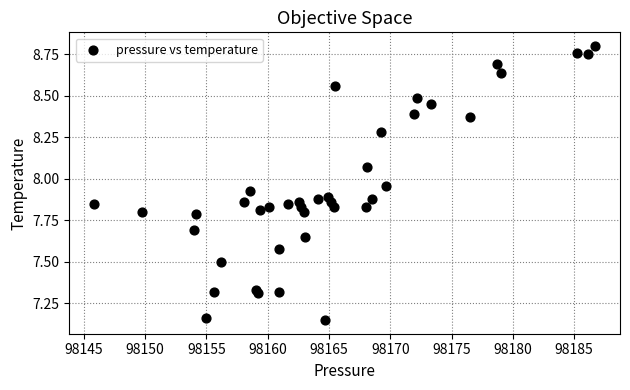

What is the range of X values (max minus min)?

40.8